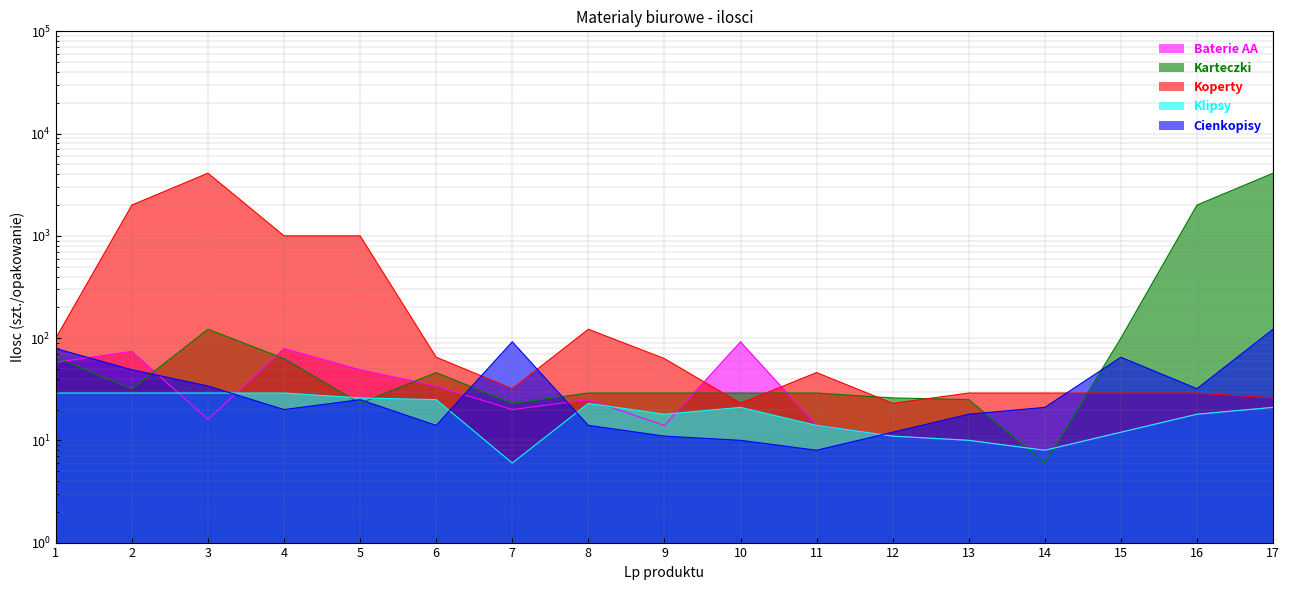

Which series changed the most between 1 and 10?

Koperty